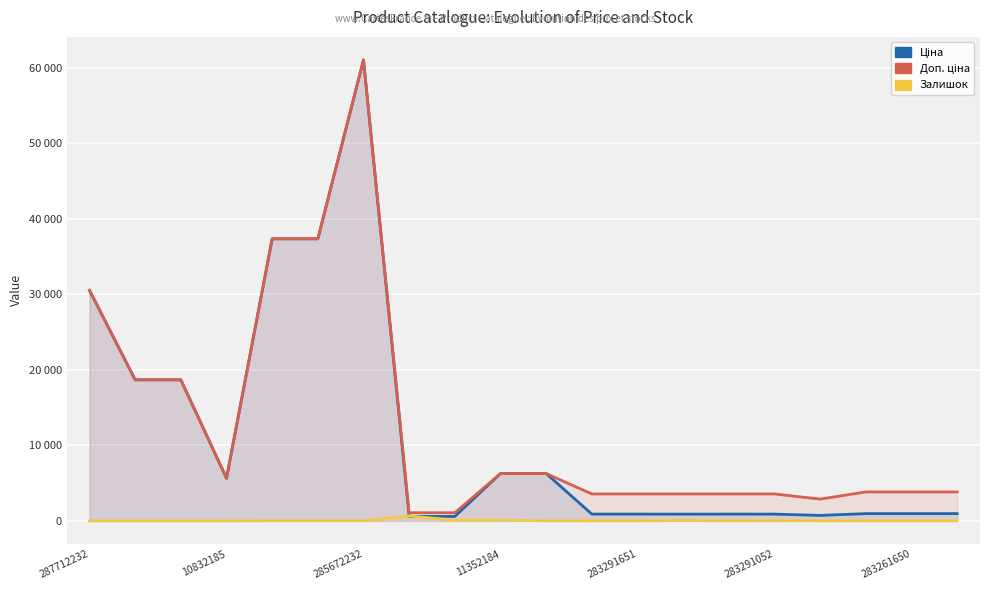

What is the average value of the Доп. ціна series?

12802.3